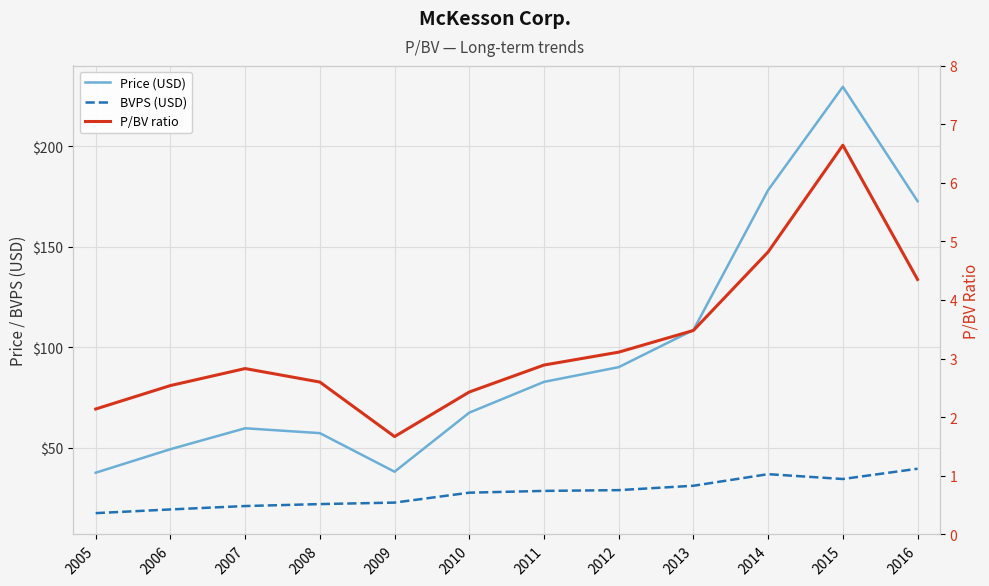

What is the difference between the P/BV ratio values at 2010 and 2011?

0.5